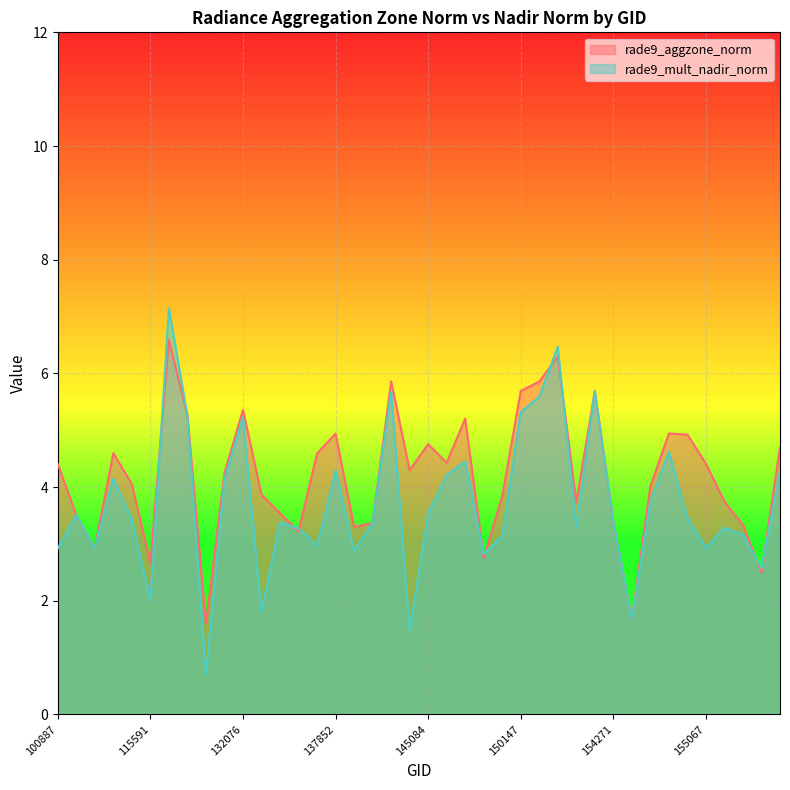

Reading left to right, what are all the values shown in this chart?

rade9_aggzone_norm: 100887=4.4	104315=3.5	104431=2.9	109184=4.6	115226=4.1	115591=2.7	121771=6.6	122118=5.3	122837=1.6	123011=4.2	132076=5.4	132798=3.9	134076=3.5	137268=3.2	6551=4.6	137852=4.9	138230=3.3	139217=3.4	143878=5.9	143889=4.3	145084=4.8	148798=4.4	149210=5.2	149775=2.8	149961=3.8	150147=5.7	150161=5.9	150348=6.3	150533=3.7	151404=5.7	154271=3.4	154463=1.7	154662=4.0	154860=4.9	10169=4.9	155067=4.4	155242=3.7	155424=3.3	155612=2.5	155794=4.7
rade9_mult_nadir_norm: 100887=2.9	104315=3.5	104431=2.9	109184=4.1	115226=3.4	115591=2.0	121771=7.1	122118=5.3	122837=0.7	123011=4.1	132076=5.2	132798=1.8	134076=3.4	137268=3.3	6551=3.0	137852=4.3	138230=2.9	139217=3.4	143878=5.7	143889=1.5	145084=3.5	148798=4.2	149210=4.5	149775=2.8	149961=3.1	150147=5.3	150161=5.6	150348=6.5	150533=3.3	151404=5.7	154271=3.4	154463=1.7	154662=3.7	154860=4.6	10169=3.5	155067=2.9	155242=3.3	155424=3.2	155612=2.6	155794=4.3